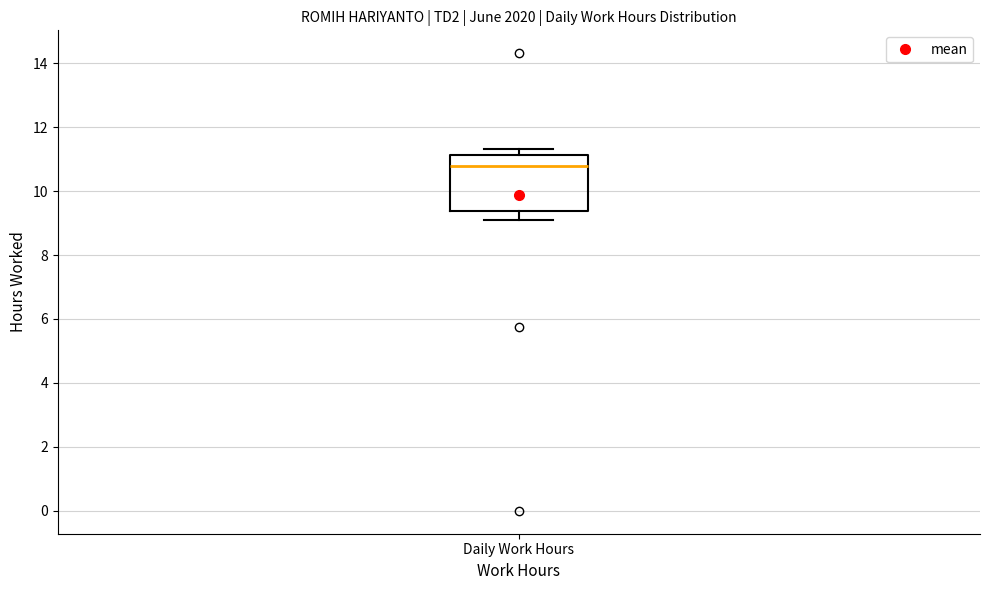

Where does the upper whisker of the box for Daily Work Hours end on the y-axis? The values are not printed on the chart, so give them approximately, as read against the axis.

11.4